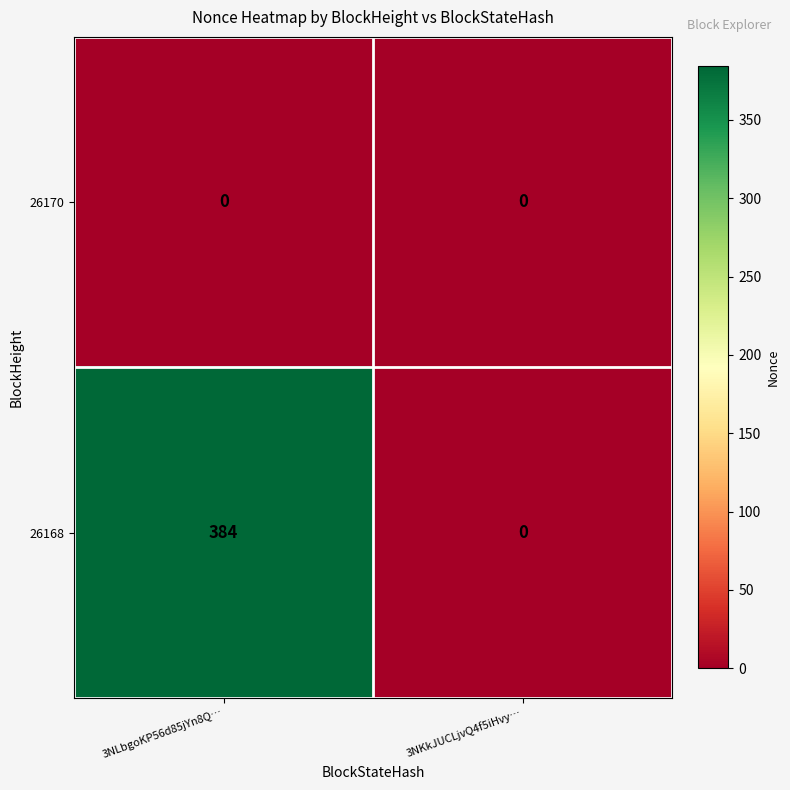

The value of 26168 at 3NKkJUCLjvQ4f5iHvy… is 0. True or false?

True